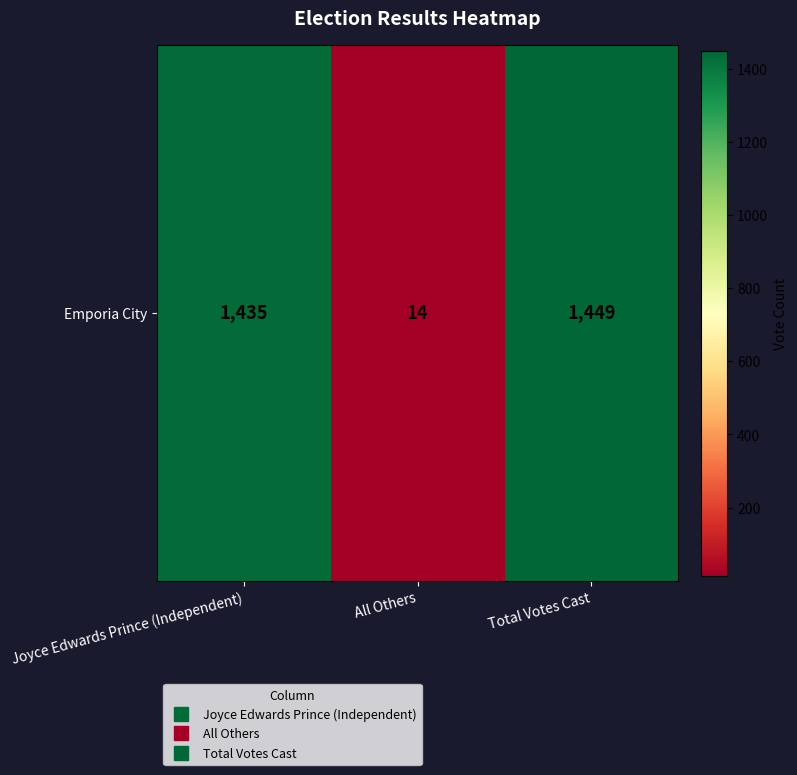

List the labels in order of value, smallest first.

All Others, Joyce Edwards Prince (Independent), Total Votes Cast